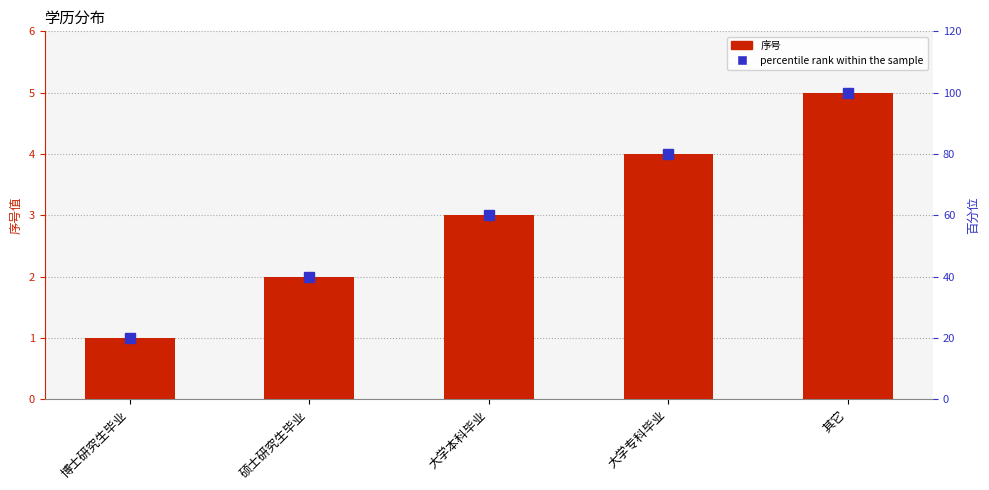

At which label is 序号 closest to 3?

大学本科毕业